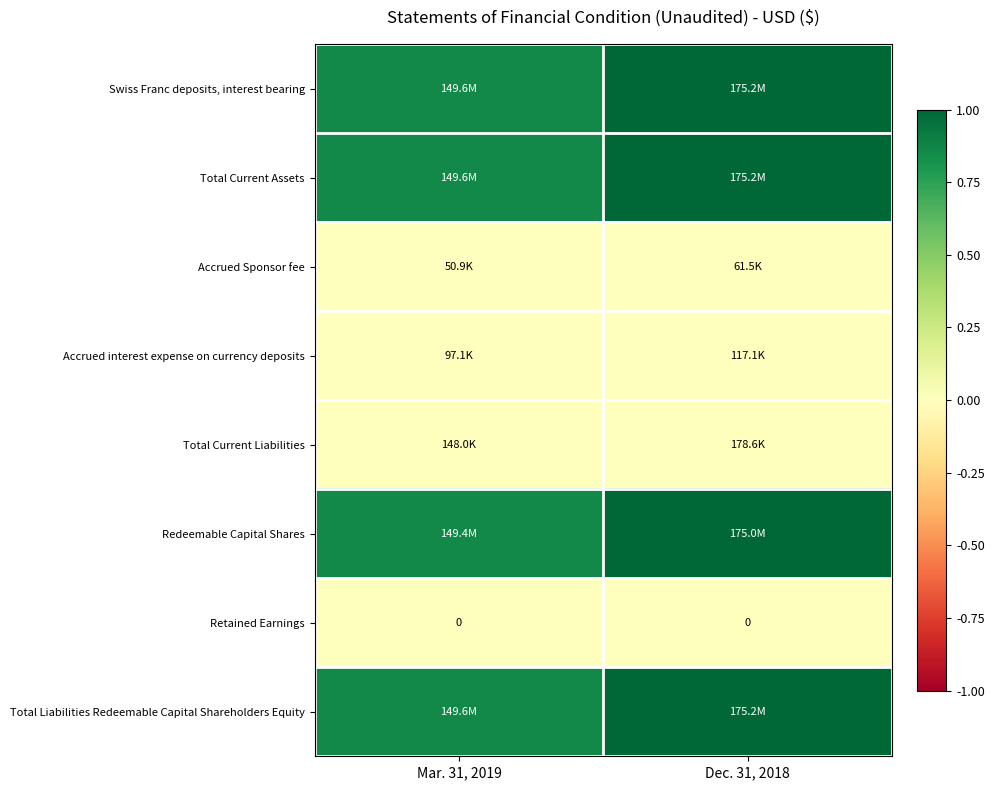

At which category does the chart reach its peak across all series?

Dec. 31, 2018